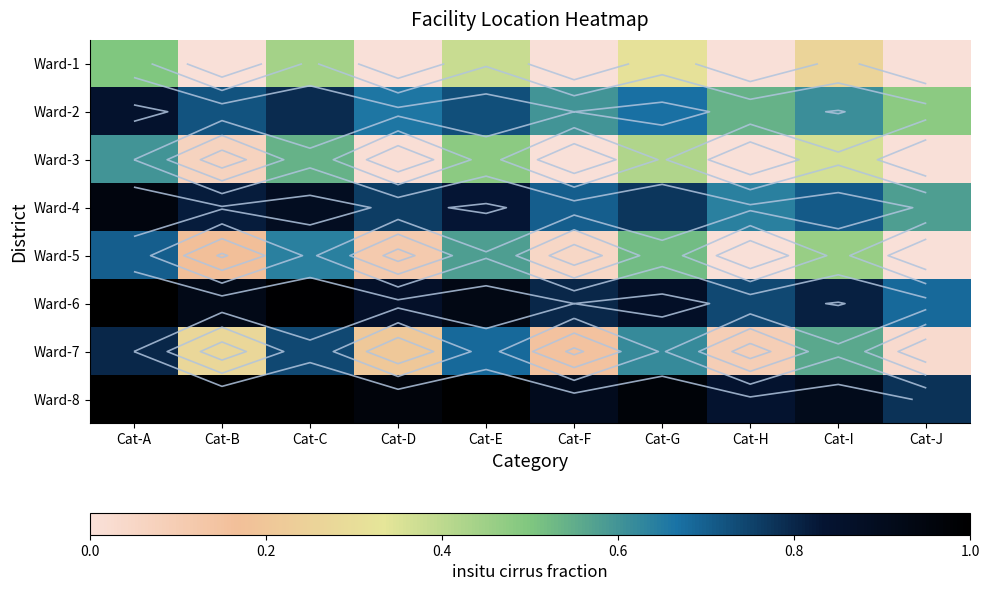

What is the difference between the second highest and minimum values in the Ward-2 series?

0.3